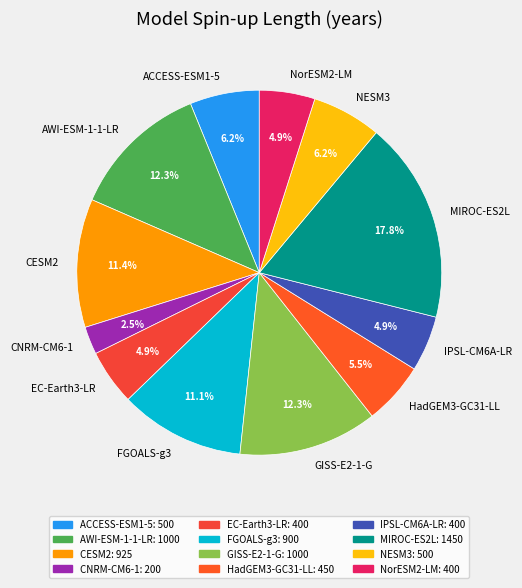

To the nearest percent, what is the average slice percentage?

8%